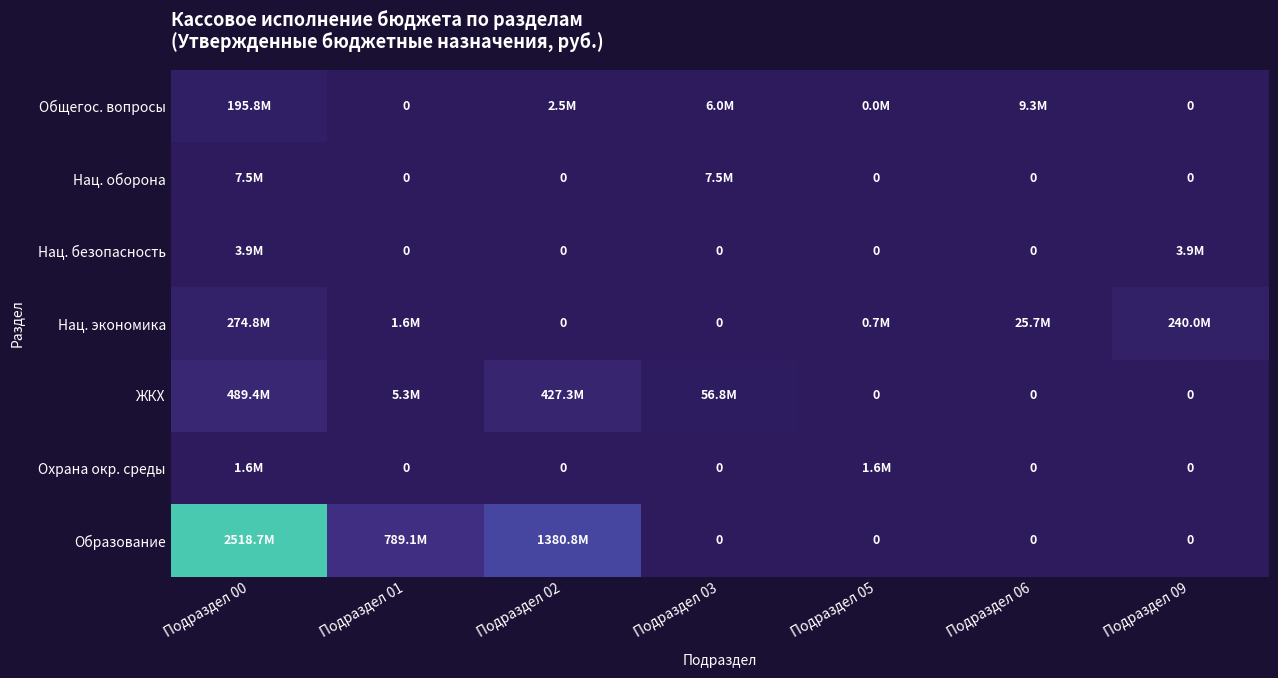

Where is Охрана окр. среды nearest to the value 800000?

Подраздел 00